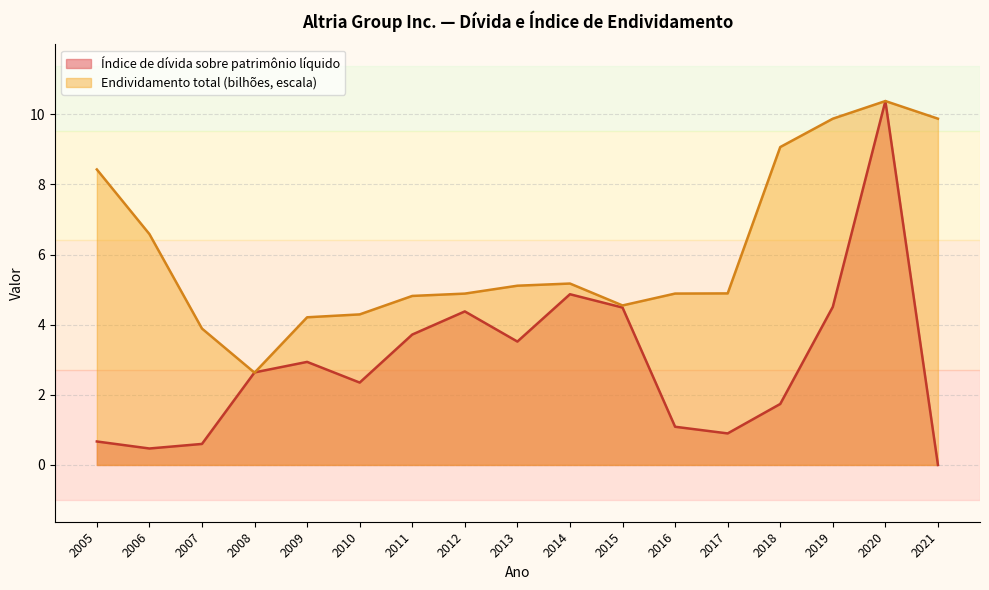

At how many categories does at least one series exceed 1?

17